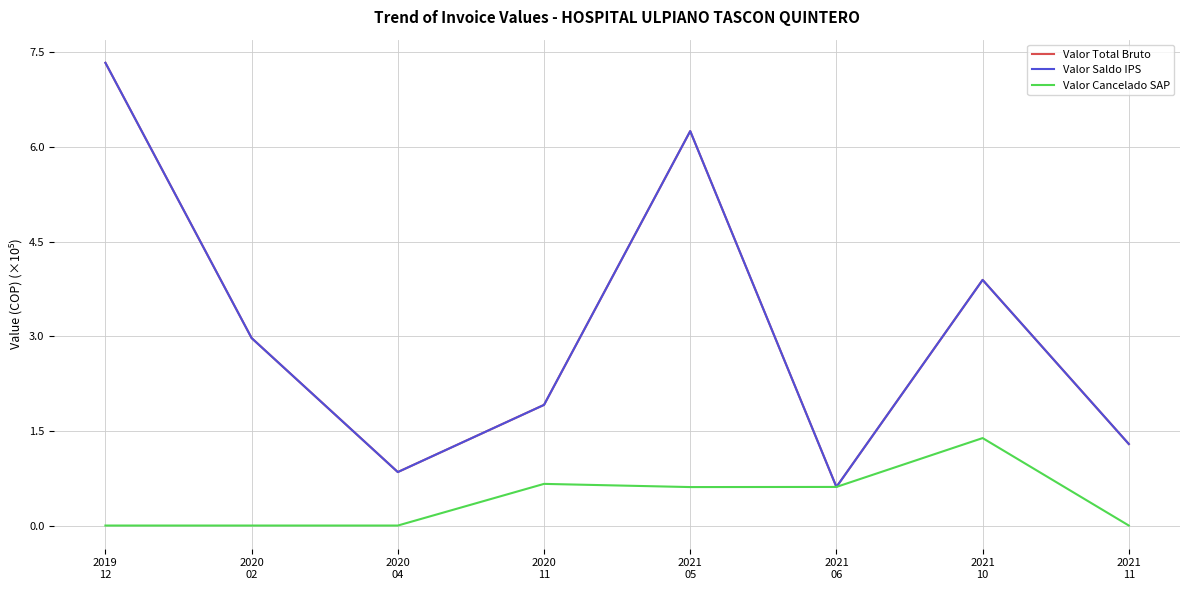

Is this an area chart (filled region under the line)?

No